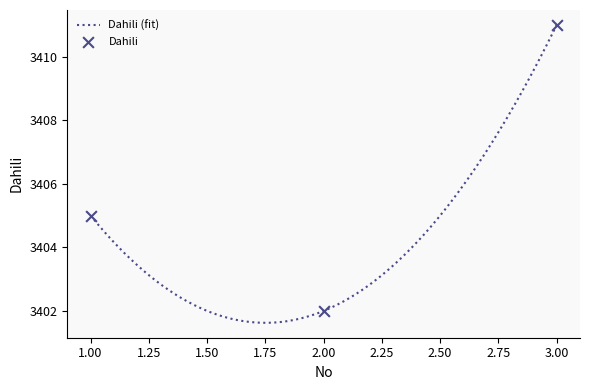

Approximately how many times larger is the value at 2 compared to 1?

1.0